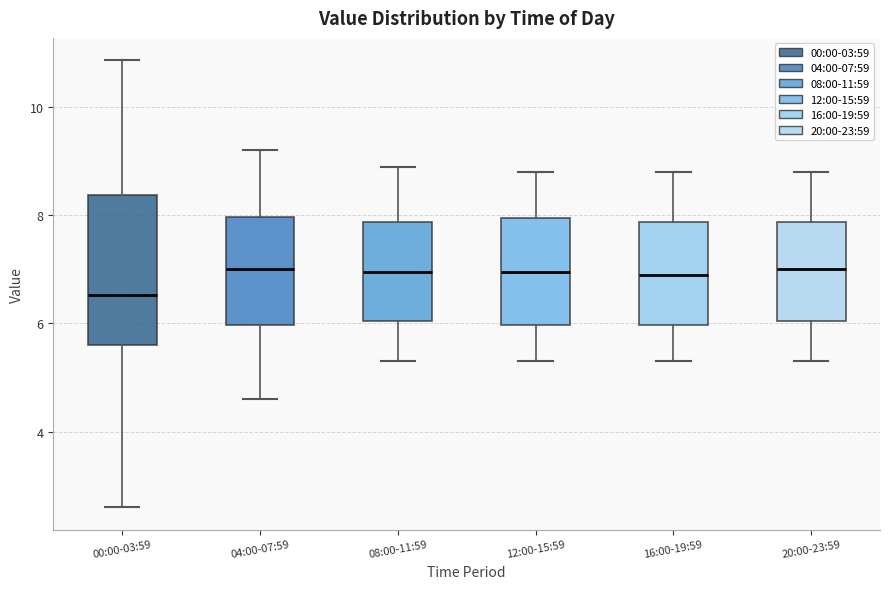

Where does the upper whisker of the box for 12:00-15:59 end on the y-axis? The values are not printed on the chart, so give them approximately, as read against the axis.

8.8